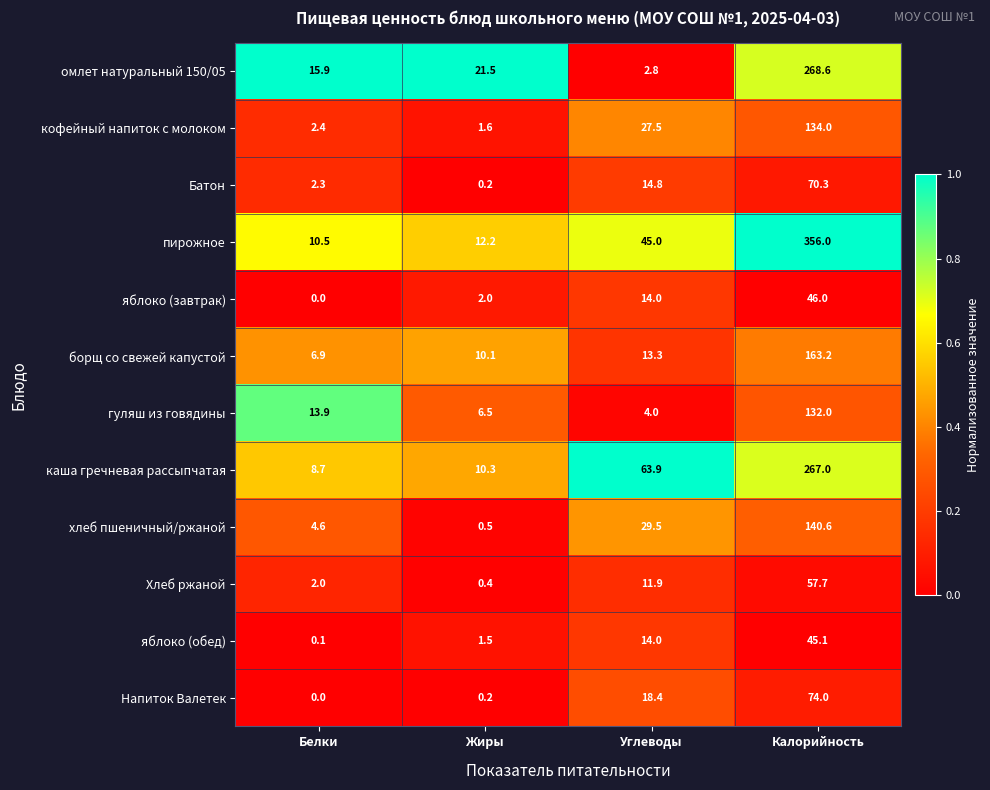

Which series has the largest total across all categories?

пирожное